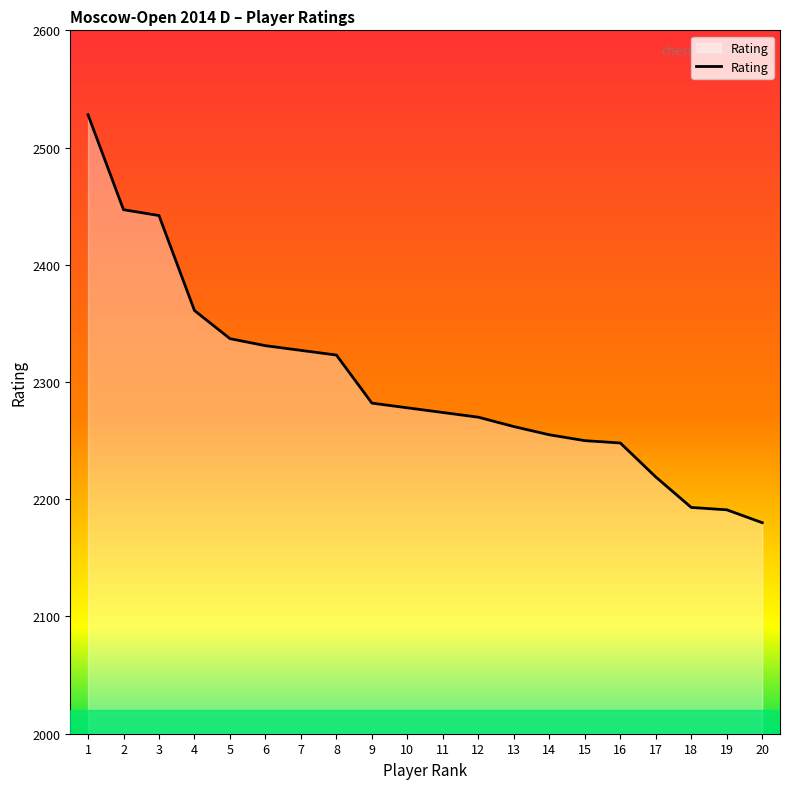

What is the change in value from 5 to 14?

-82